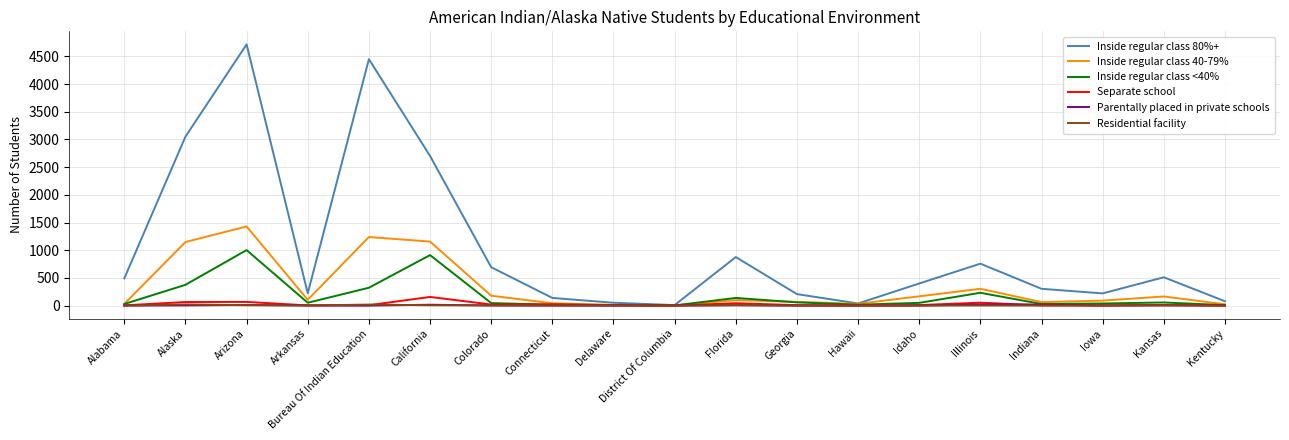

Which series has the largest total across all categories?

Inside regular class 80%+